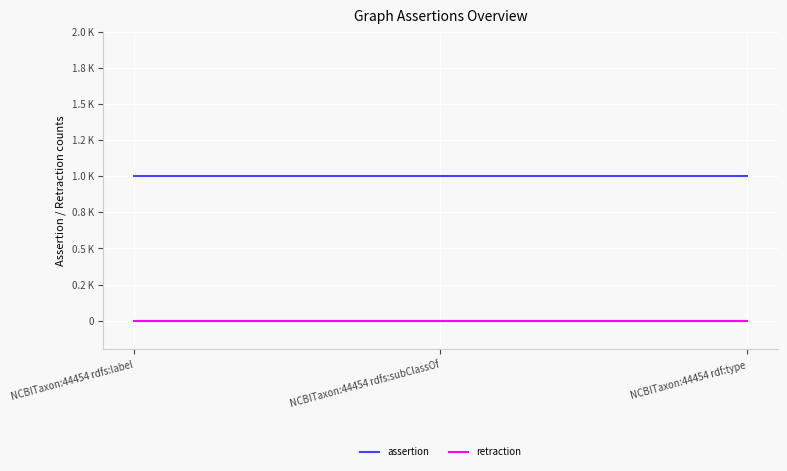

Where is retraction nearest to the value 0?

NCBITaxon:44454 rdfs:label